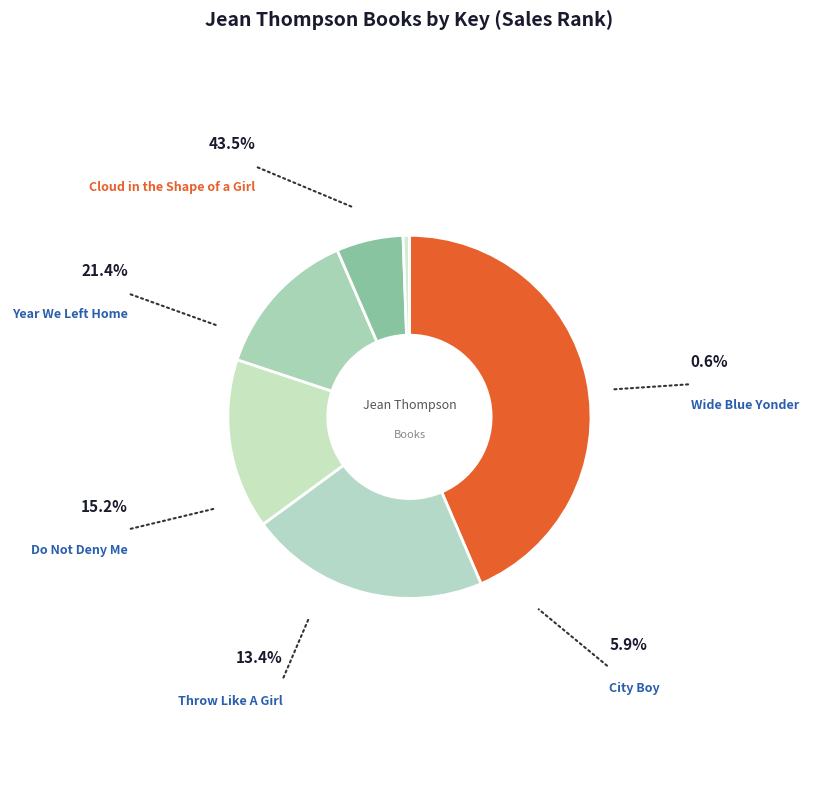

True or false: Cloud in the Shape of a Girl accounts for 30% of the total.

False